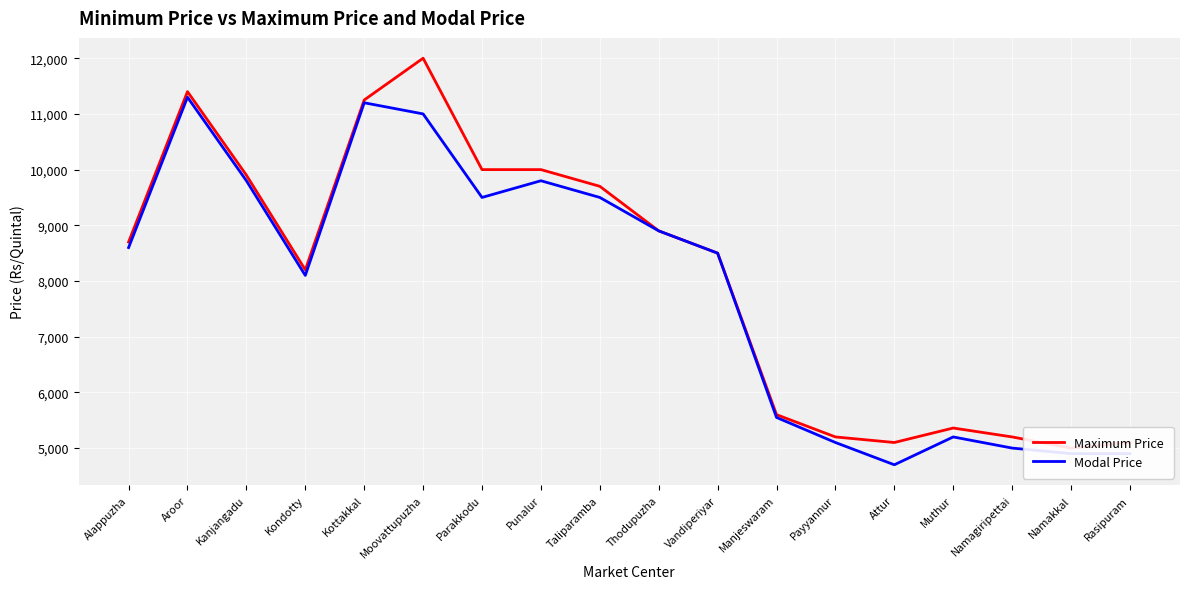

What is the sum of the Maximum Price values at Vandiperiyar and Namakkal?

13500